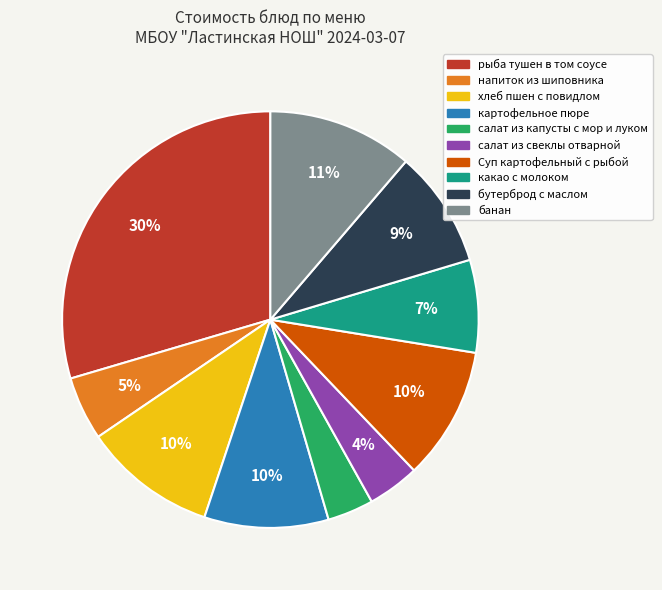

To the nearest percent, what is the difference between the Суп картофельный с рыбой and салат из свеклы отварной slice percentages?

6%